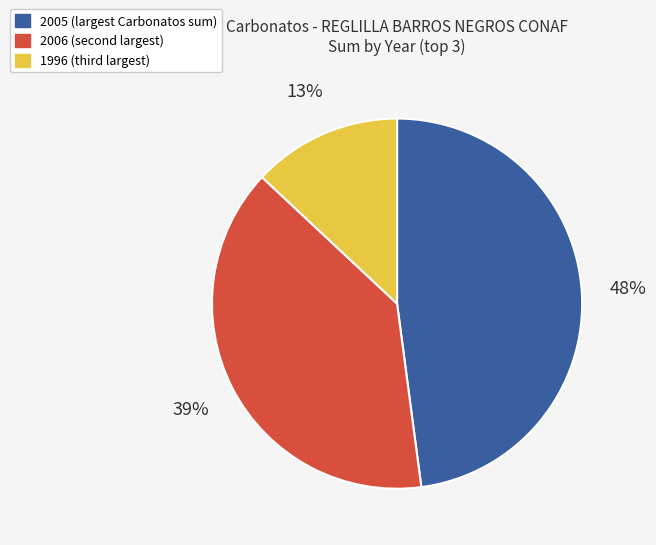

Count the number of slices in the pie.

3